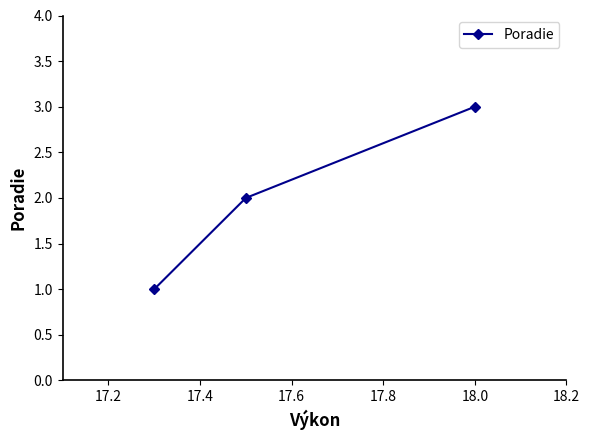

What is the sum of all values?

6